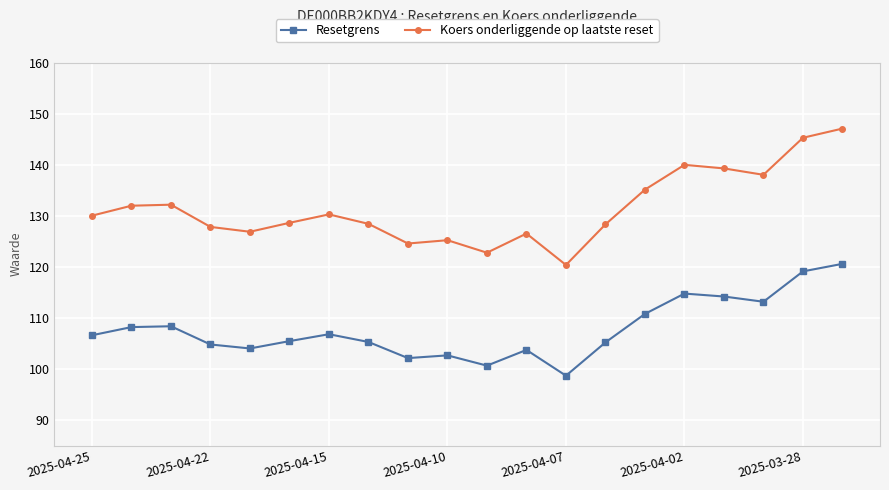

What is the highest value of the Resetgrens series?

120.6